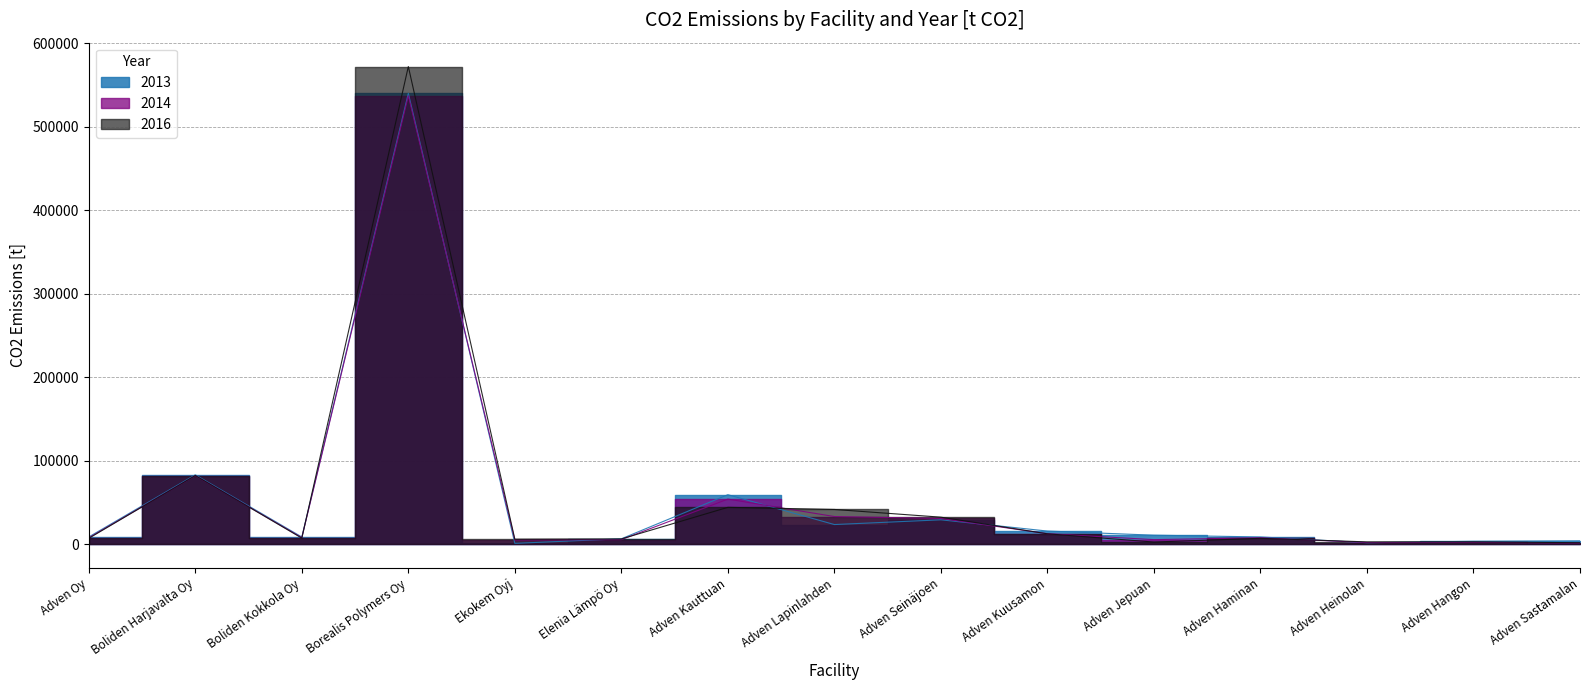

Which series has the largest total across all categories?

2016